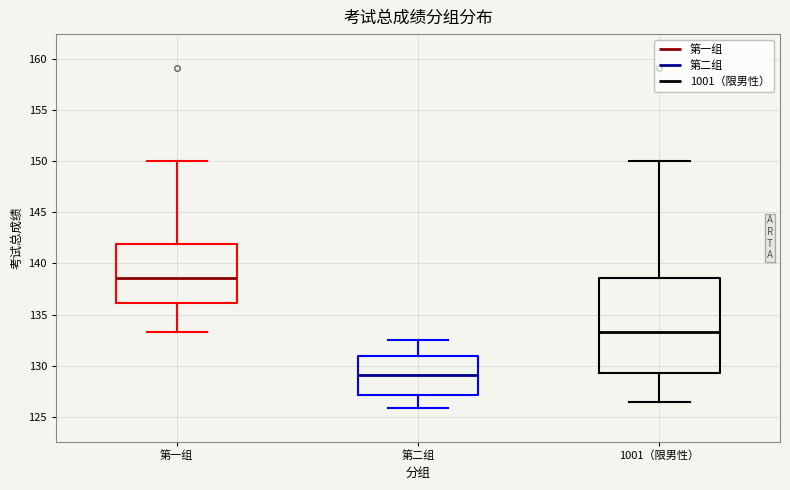

Which box is the tallest, from its lower edge to its upper edge?

1001（限男性）